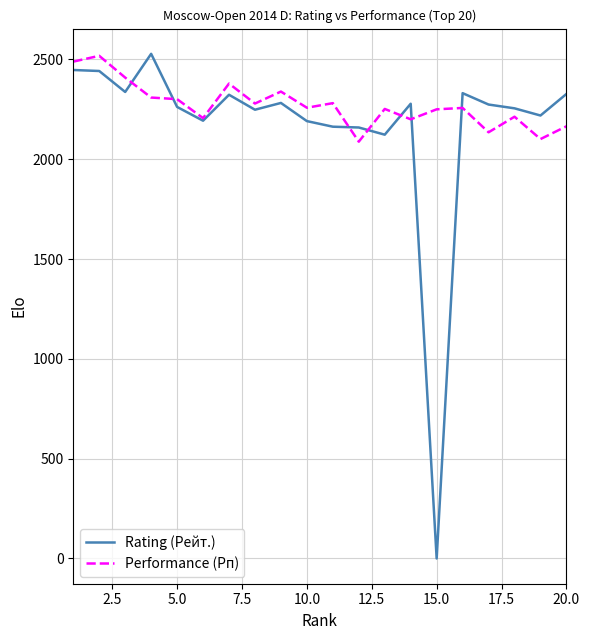

What is the sum of all Performance (Рп) values?

45429